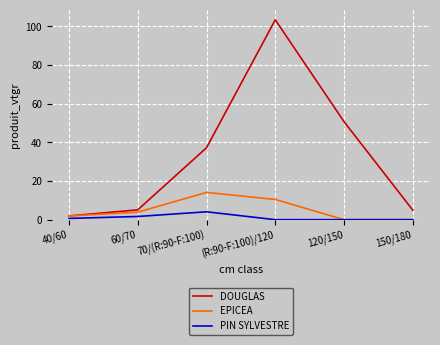

What is the total value across all series at 120/150?

50.7